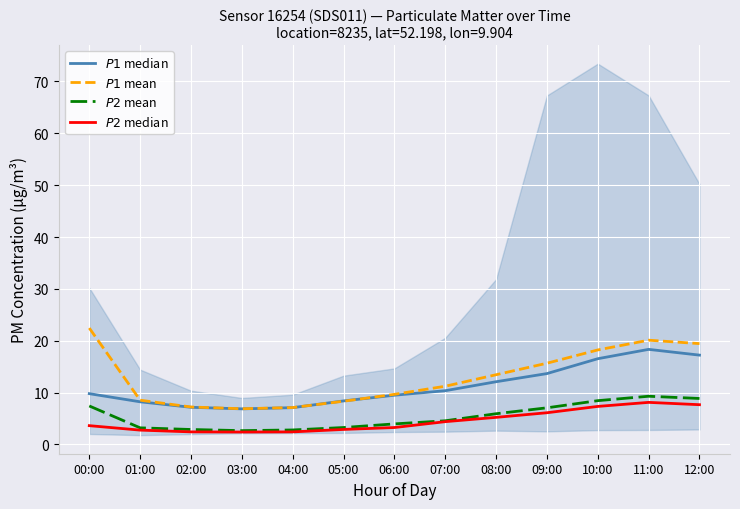

True or false: $P2$ median and $P1$ median cross at least once.

False